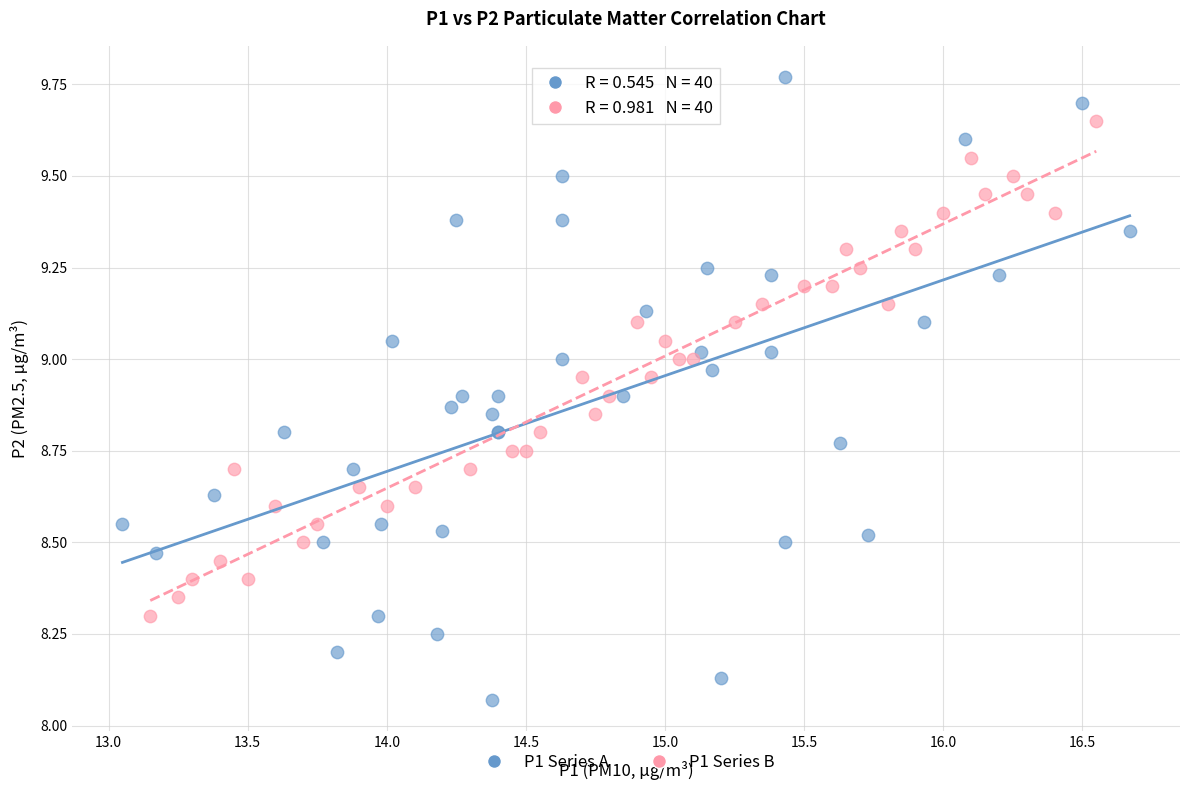

Which series has the largest Y range (max minus min)?

P1 Series A